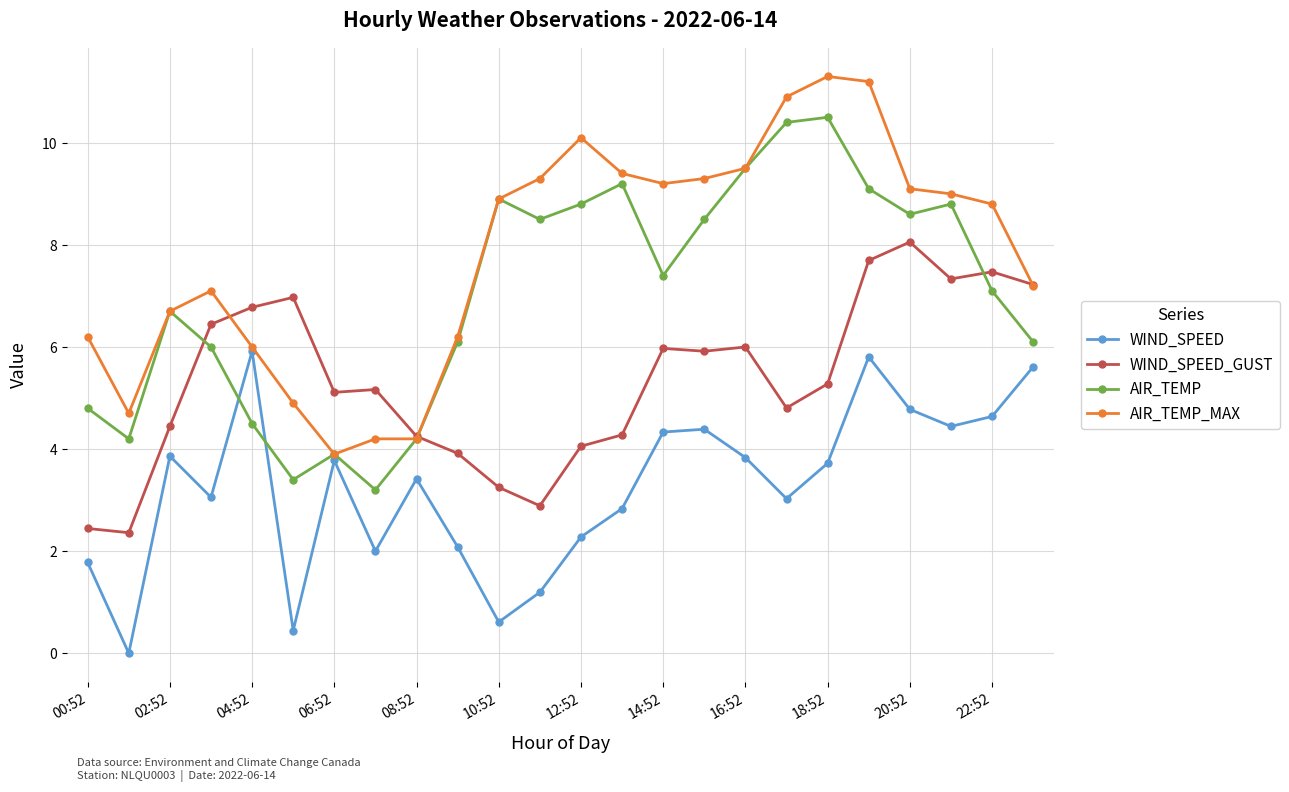

What is the sum of all WIND_SPEED values?

77.8